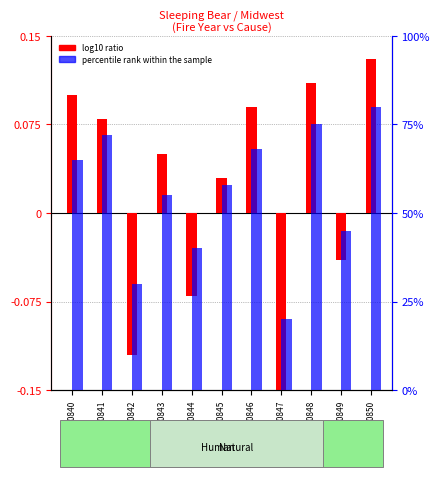

Reading left to right, list all the values displayed in this chart.

log10 ratio: 0.1	0.1	-0.1	0.1	-0.1	0.0	0.1	-0.1	0.1	-0.0	0.1
percentile rank within the sample: 65.0	72.0	30.0	55.0	40.0	58.0	68.0	20.0	75.0	45.0	80.0